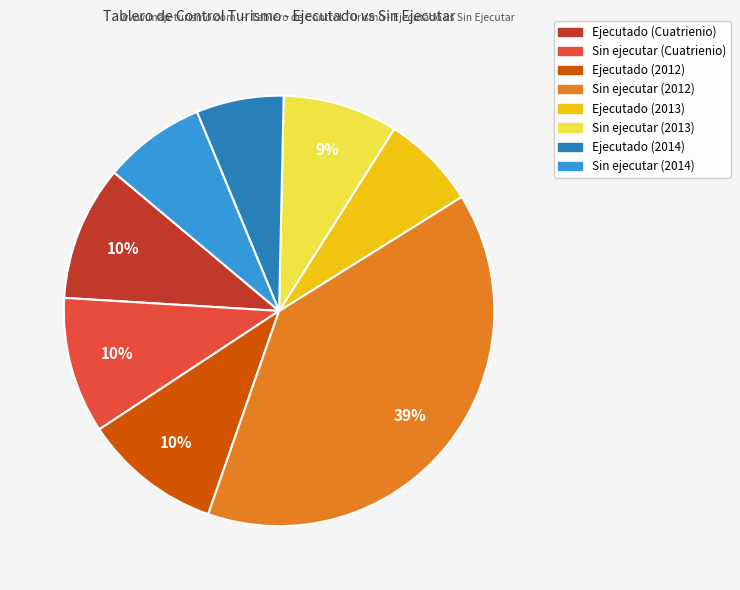

Is Sin ejecutar (Cuatrienio) the majority of the pie?

No